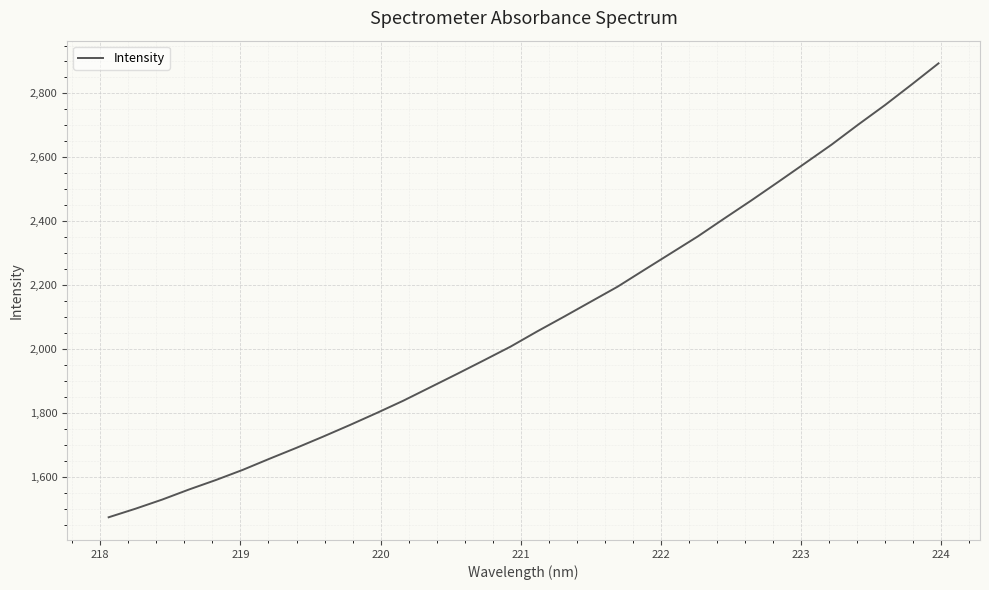

What is the greatest value displayed?

2894.2